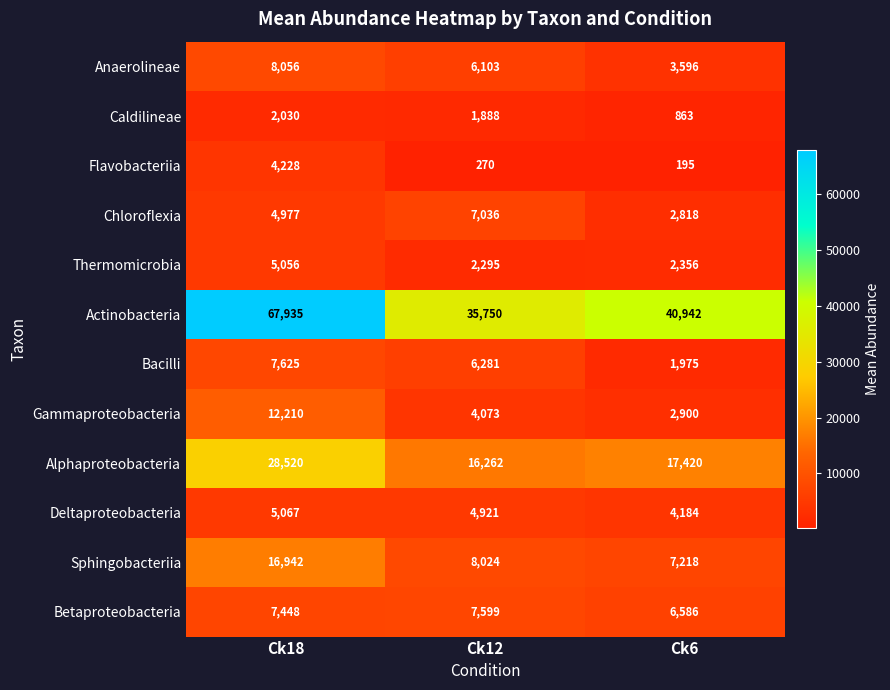

What is the average value of the Alphaproteobacteria series?

20734